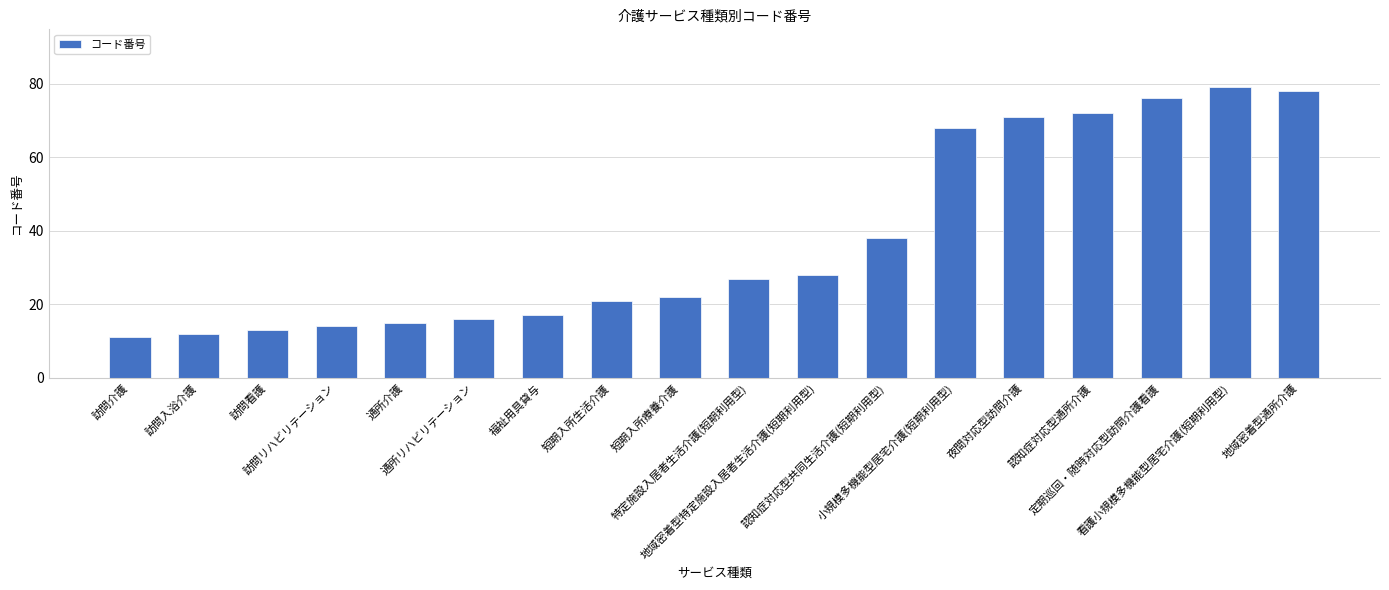

Is it true that the value at 夜間対応型訪問介護 is 71?

True